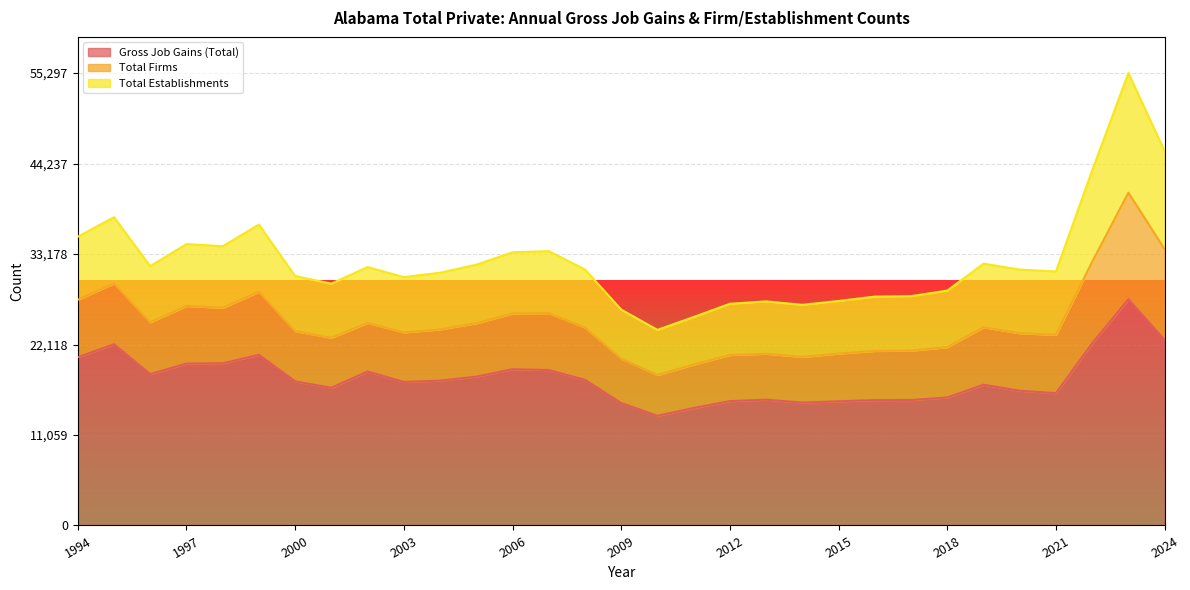

The value of Total Establishments at 2017 is 4071. True or false?

False